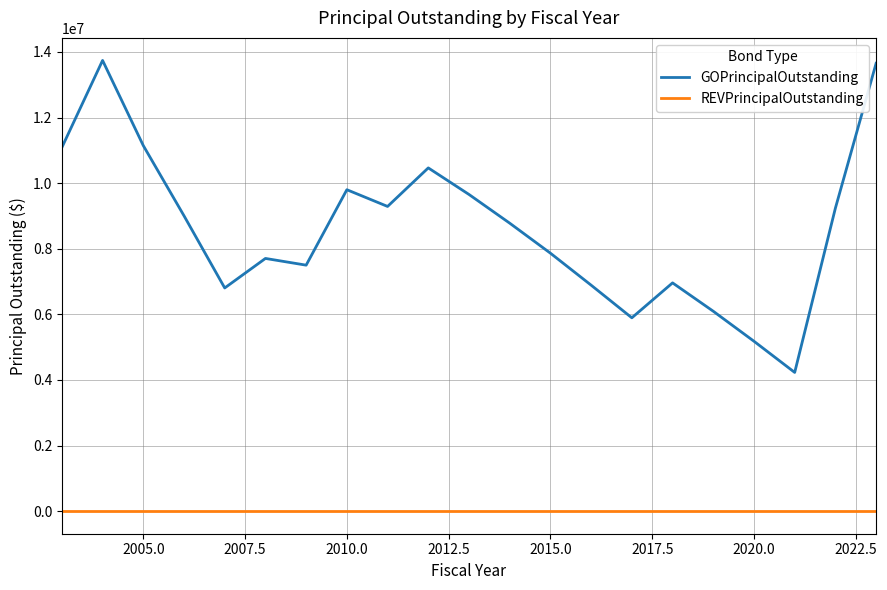

Rank the series by their average value, from highest to lowest.

GOPrincipalOutstanding, REVPrincipalOutstanding